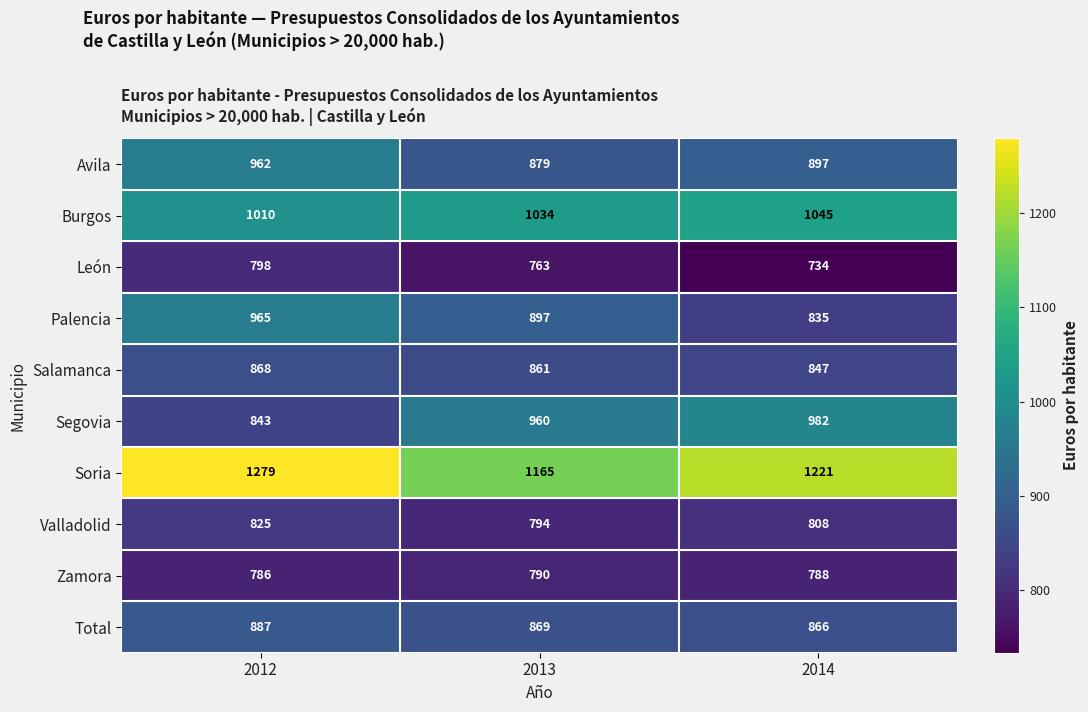

What is the greatest value displayed?

1279